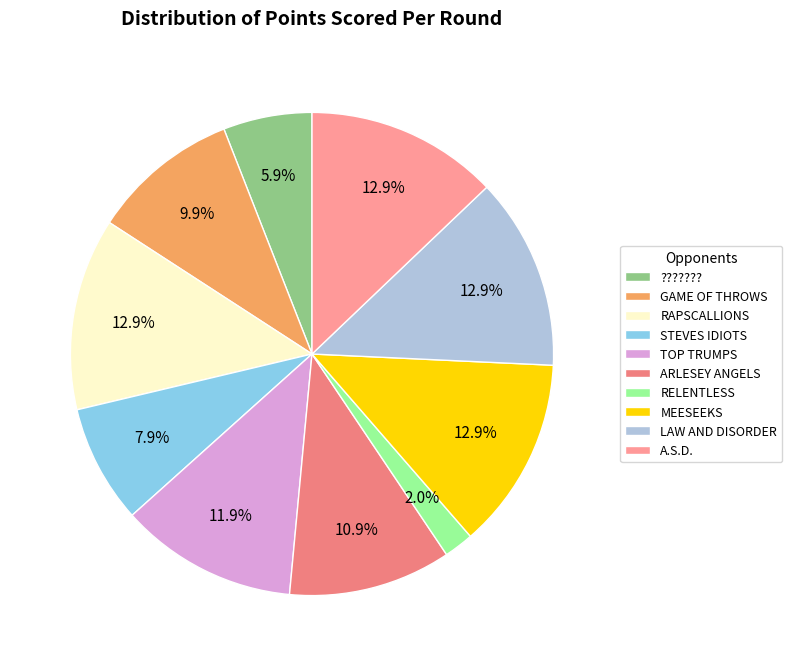

How much of the chart is everything except A.S.D.?

87.1%